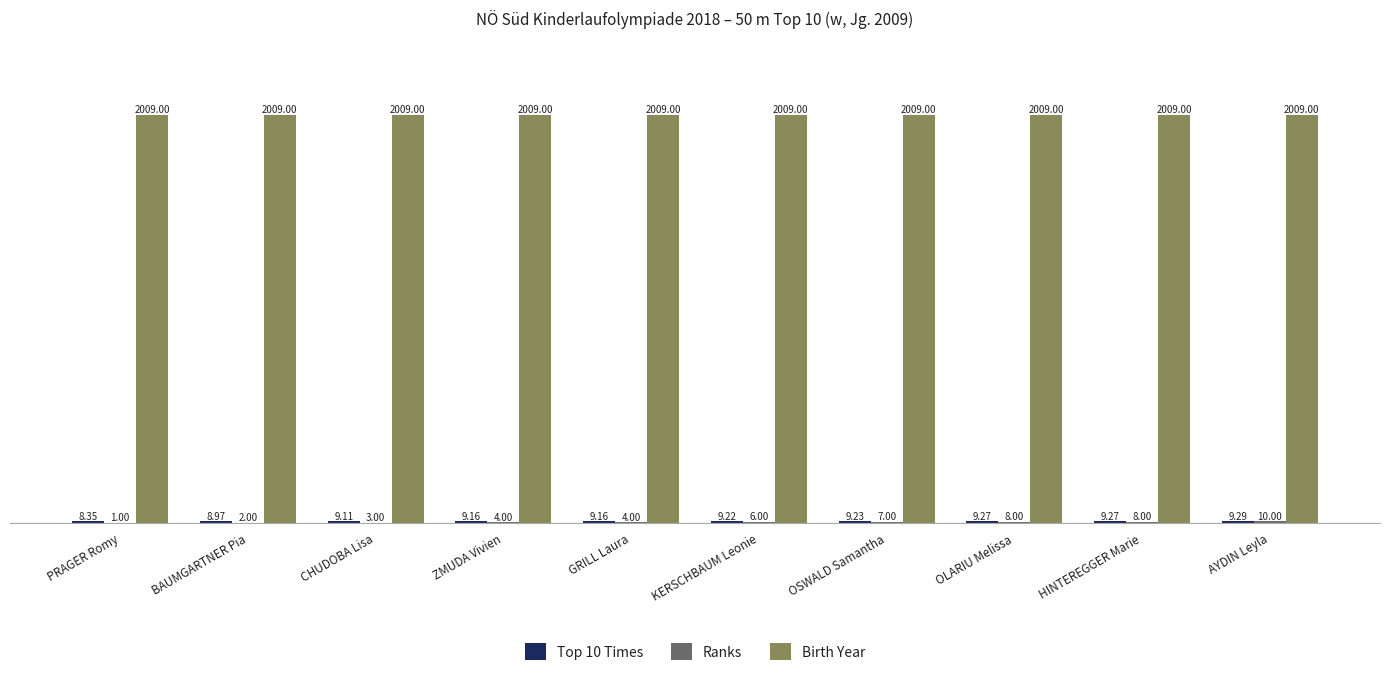

The Birth Year series shows 2009.0 at PRAGER Romy. True or false?

True